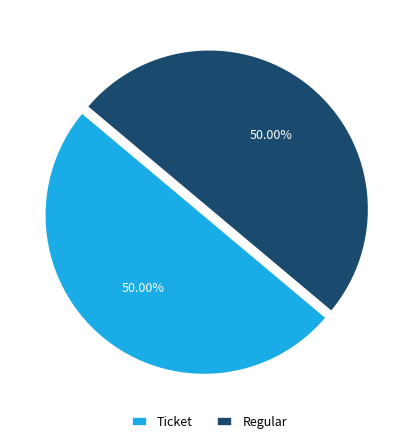

What is the ratio of the value at Ticket to the value at Regular?

1.0